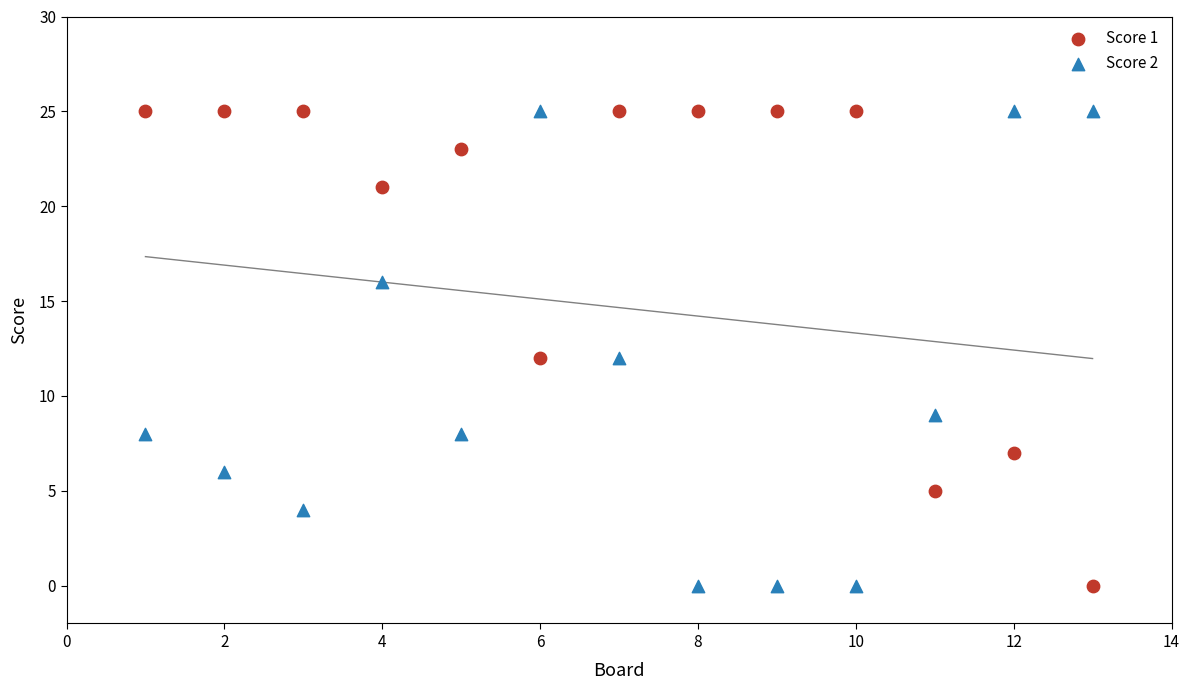

What is the X range (max minus min) for the scatter plot?

12